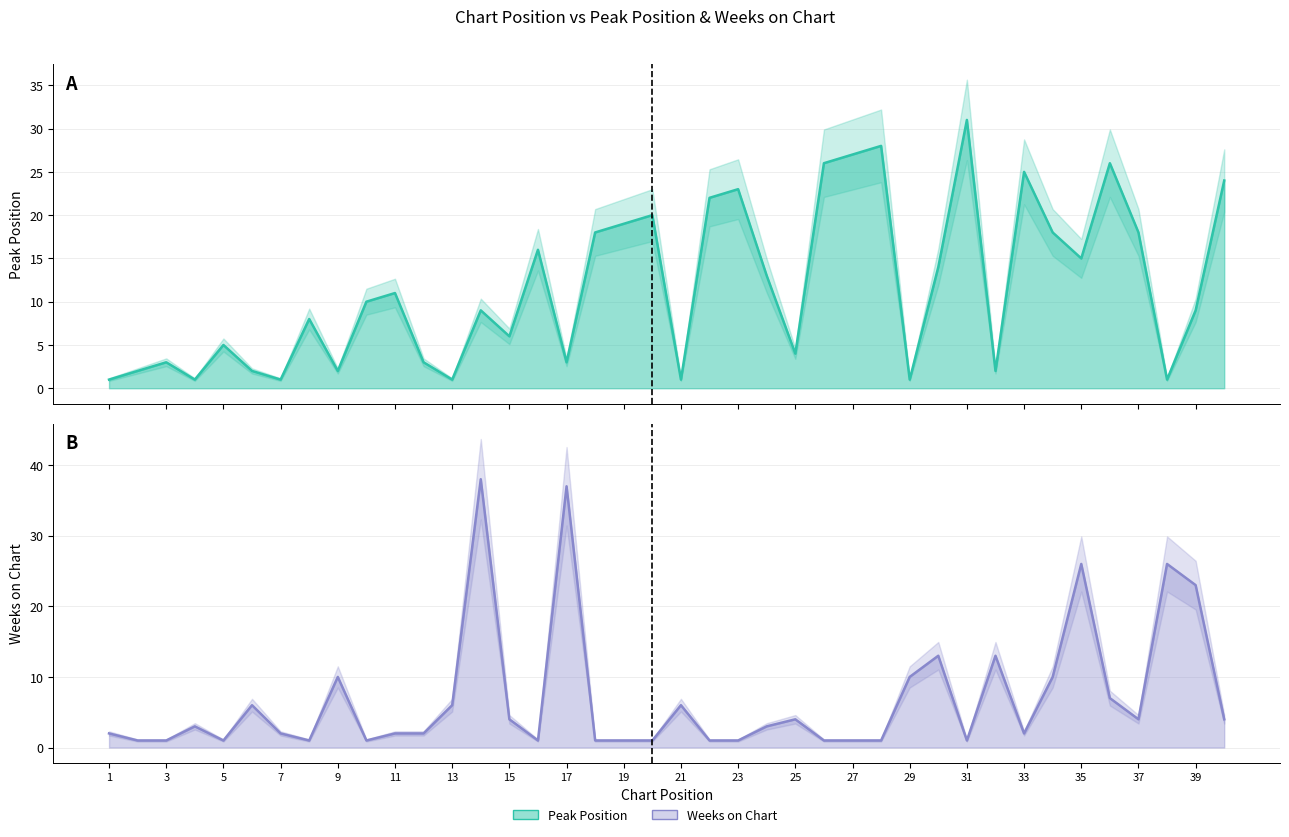

How many times do Weeks on Chart and Peak Position cross each other?

21